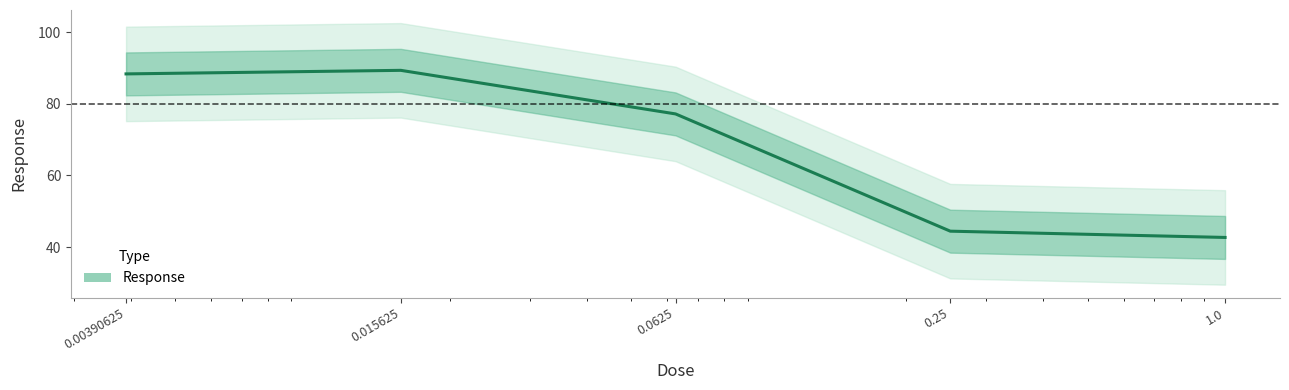

What is the sum of the values at 1.0 and 0.015625?

132.0